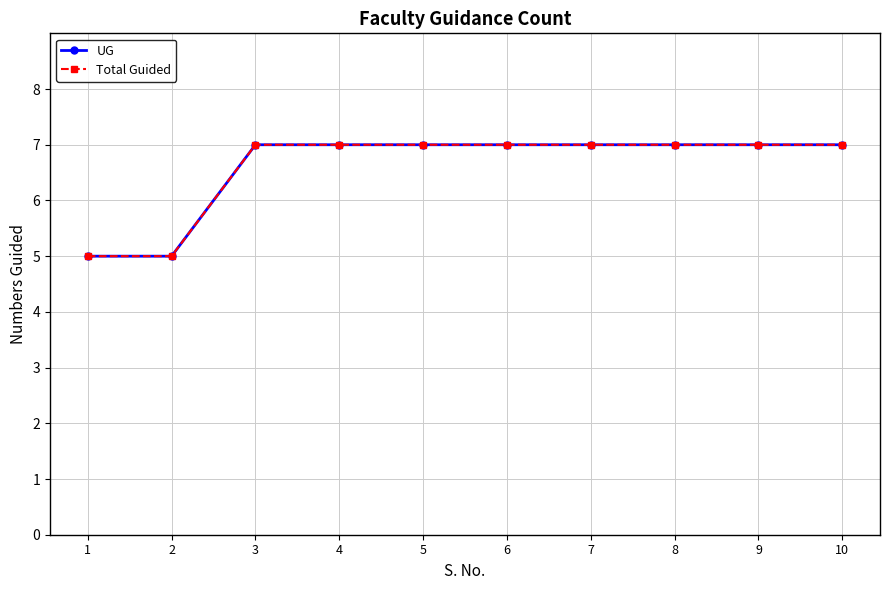

Is this an area chart (filled region under the line)?

No